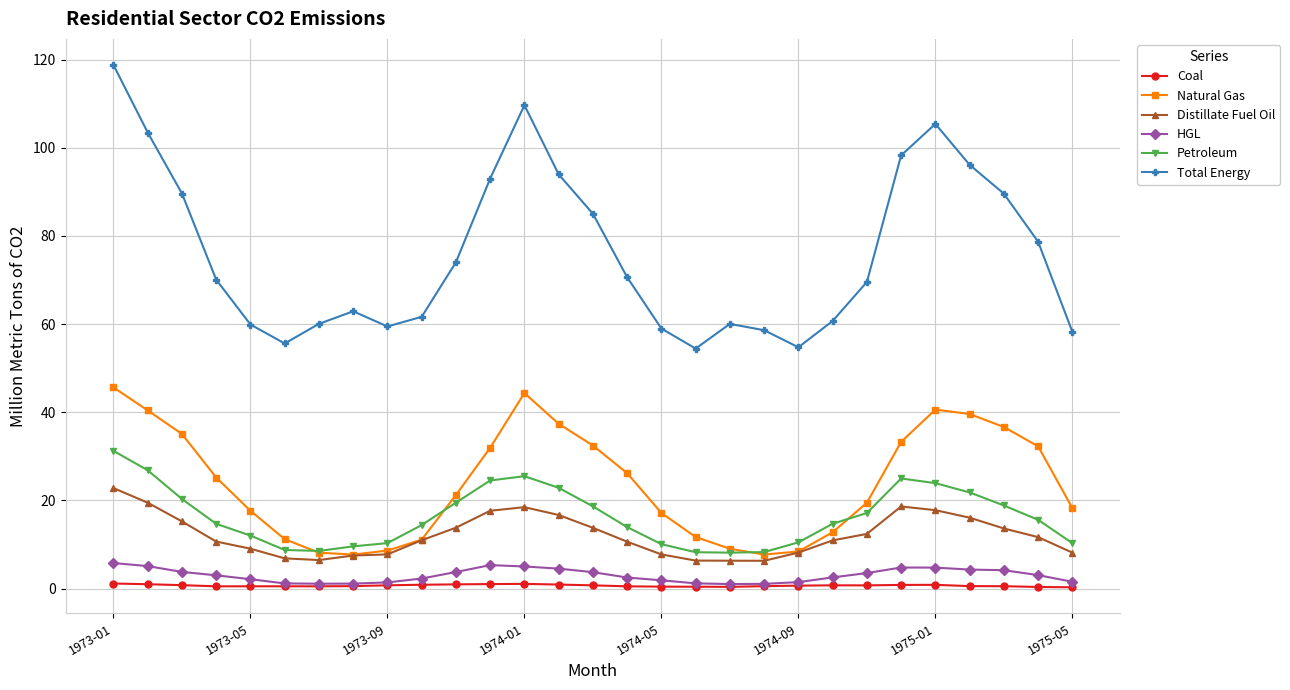

How many lines are shown in the chart?

6